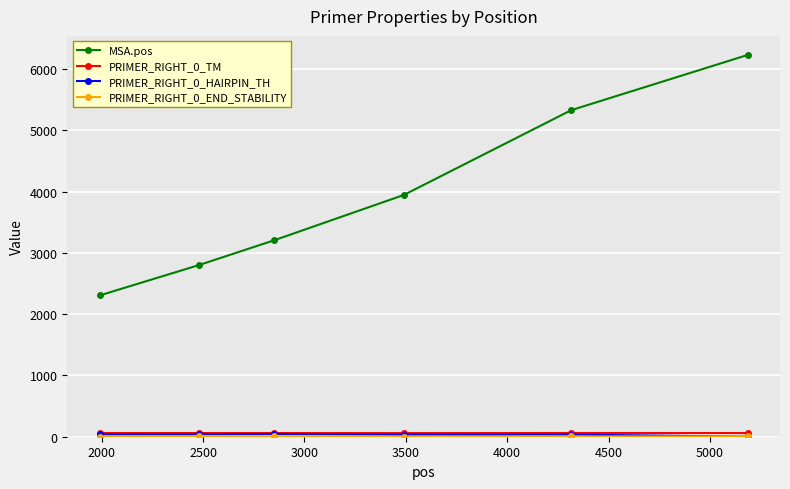

True or false: MSA.pos has more than 2 points higher than both neighbors.

False